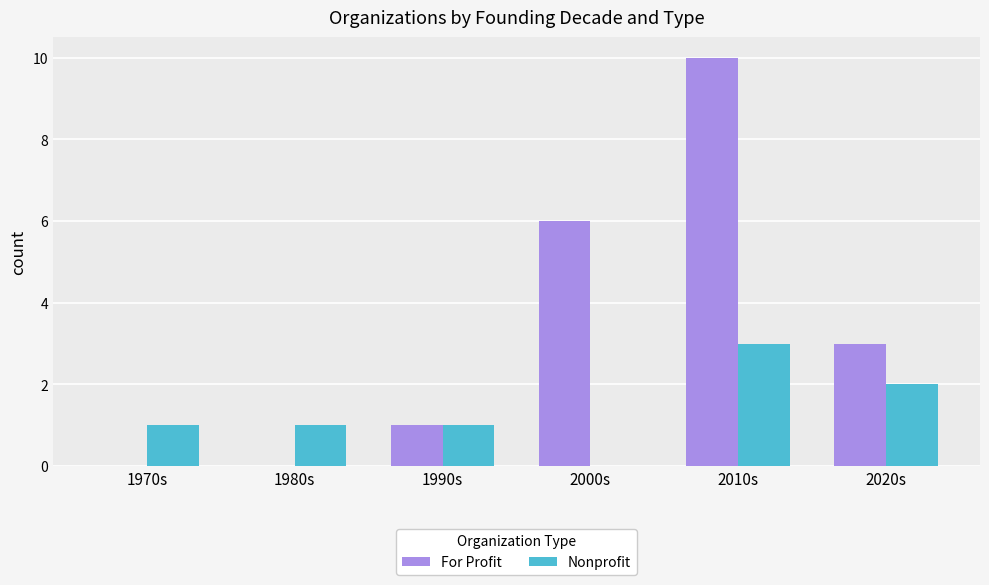

What is the difference between the Nonprofit values at 2010s and 1990s?

2